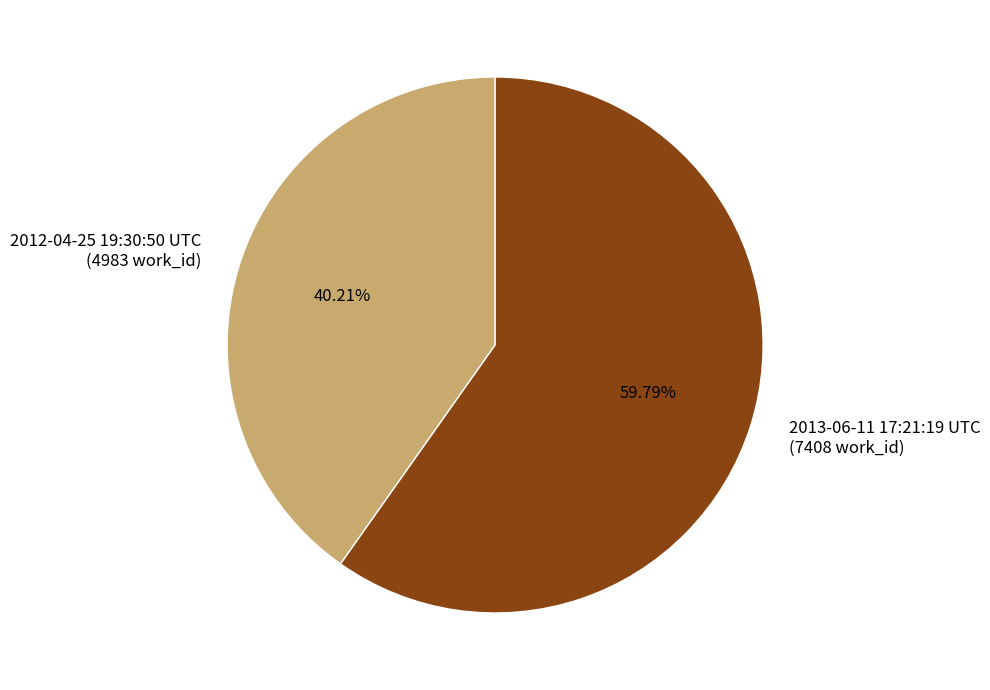

What percentage is the 2013-06-11 17:21:19 UTC slice, to the nearest percent?

60%